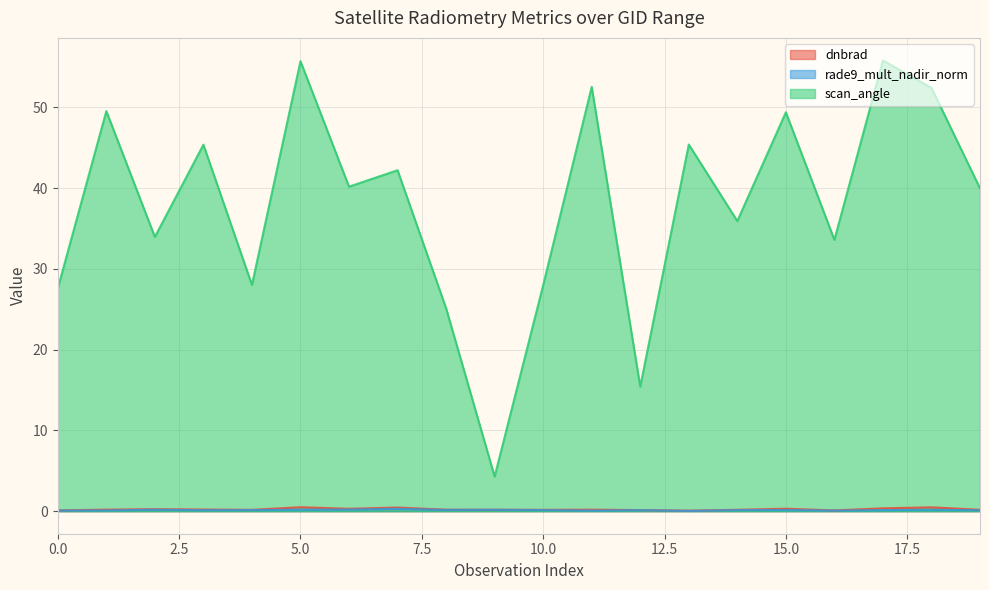

What is the value of the dnbrad point at the 17th from the left?

0.1